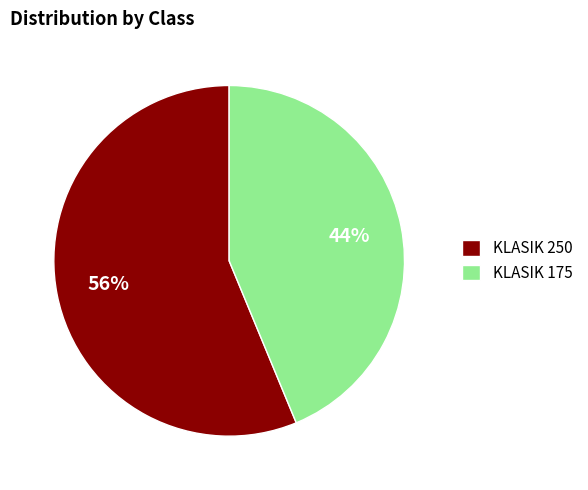

Which slice represents more than half of the pie?

KLASIK 250